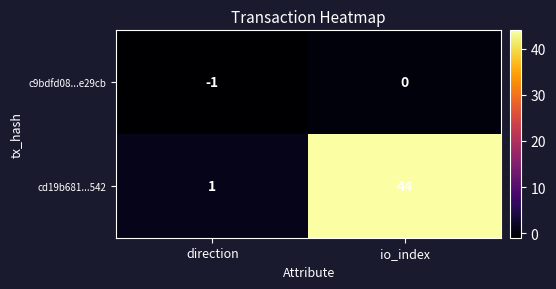

What is the difference between the maximum and minimum values in the cd19b681...542 series?

43